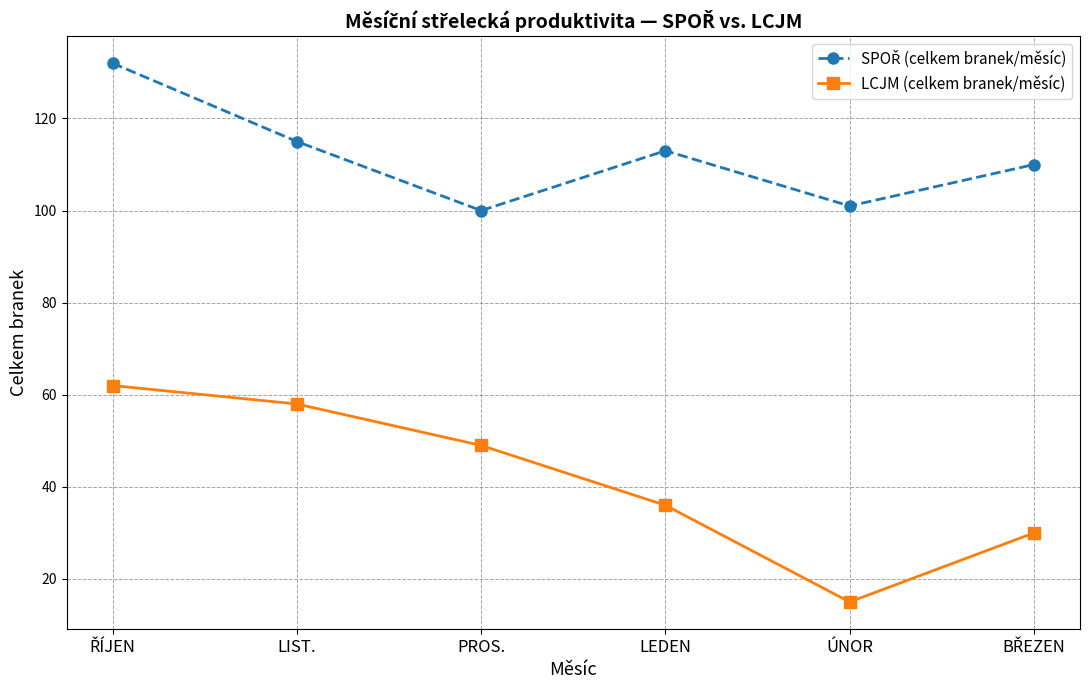

What is the total value across all series at ÚNOR?

116